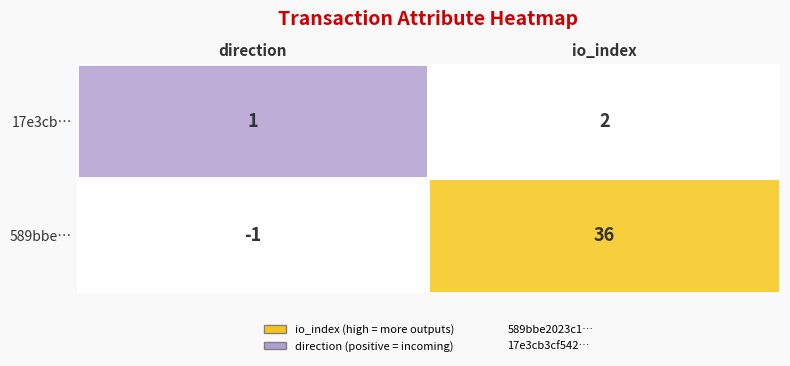

What is the sum of all 589bbe2023c10bef1d9a38ebcb961596525d185 values?

35